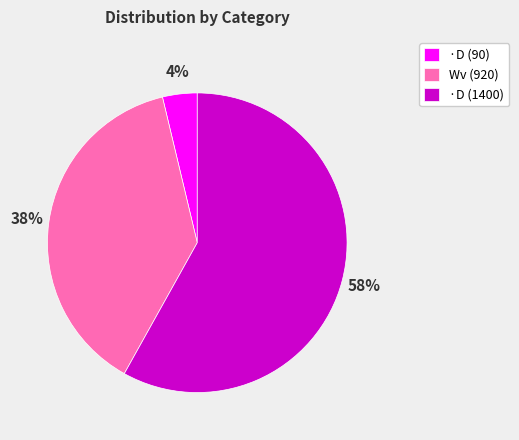

To the nearest percent, what is the difference between the ·D (90) and ·D (1400) slice percentages?

54%